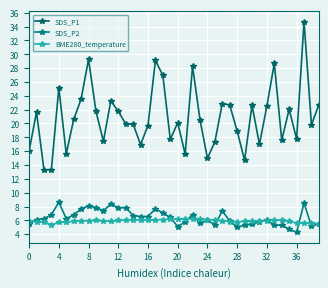

What is the difference between the maximum and second lowest values in the BME280_temperature series?

0.7